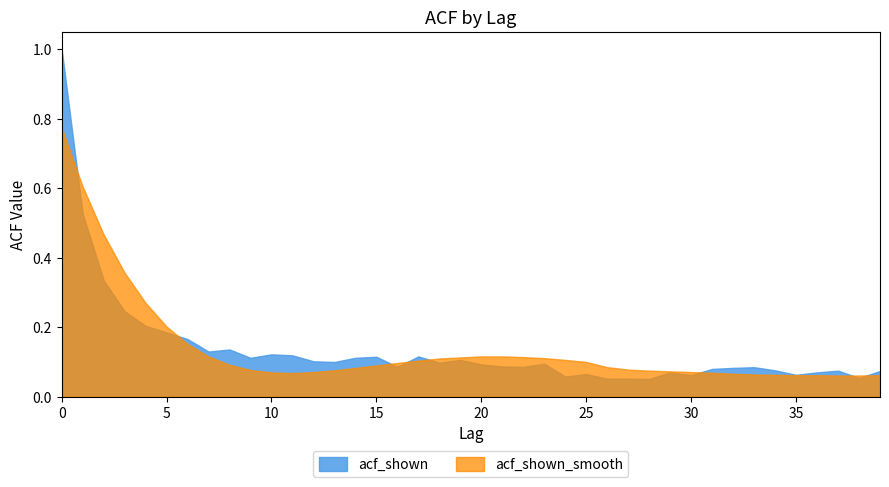

What is the value of the acf_shown_smooth point at the 23rd from the left?

0.1